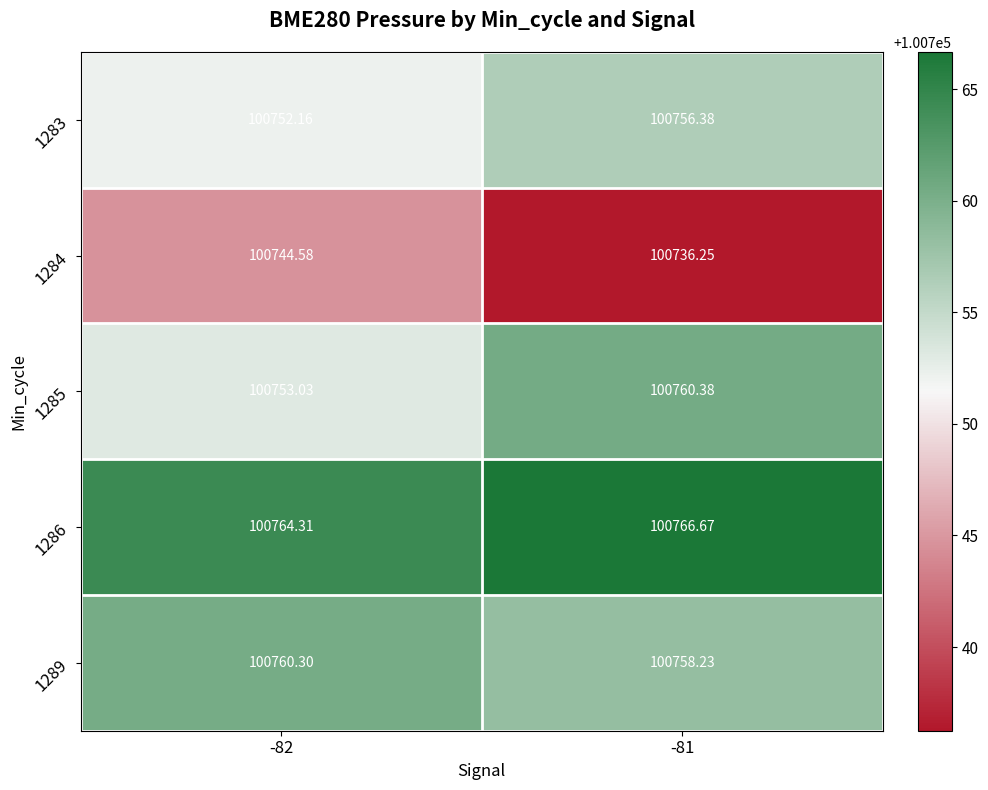

Which label corresponds to the largest value in the chart?

-81